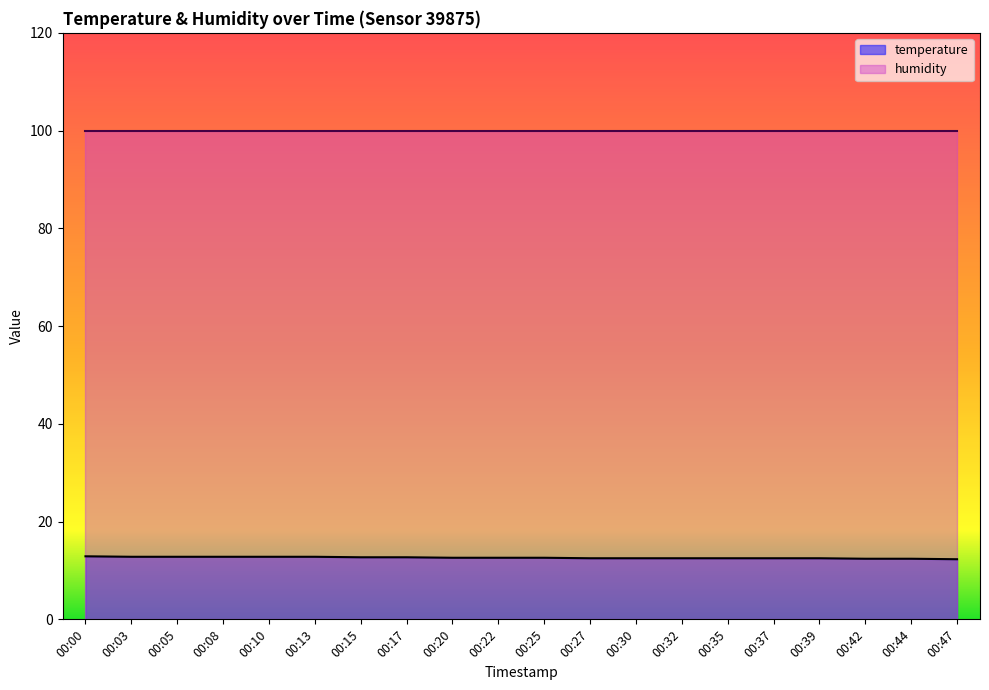

Which label corresponds to the largest value in the chart?

00:00